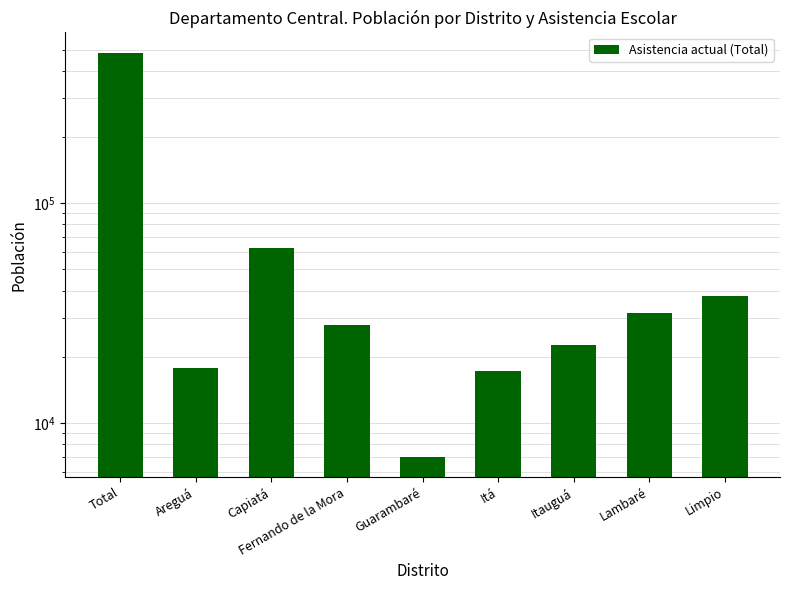

What is the value of the 8th bar from the left?

31708